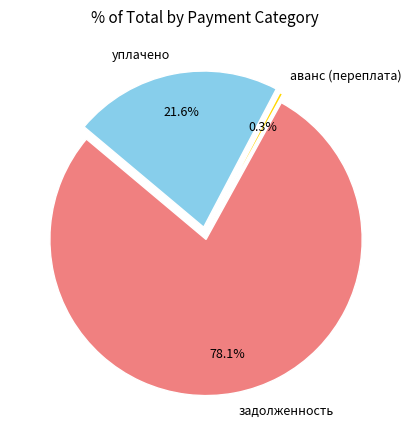

Does 12 account for over 50% of the chart?

No